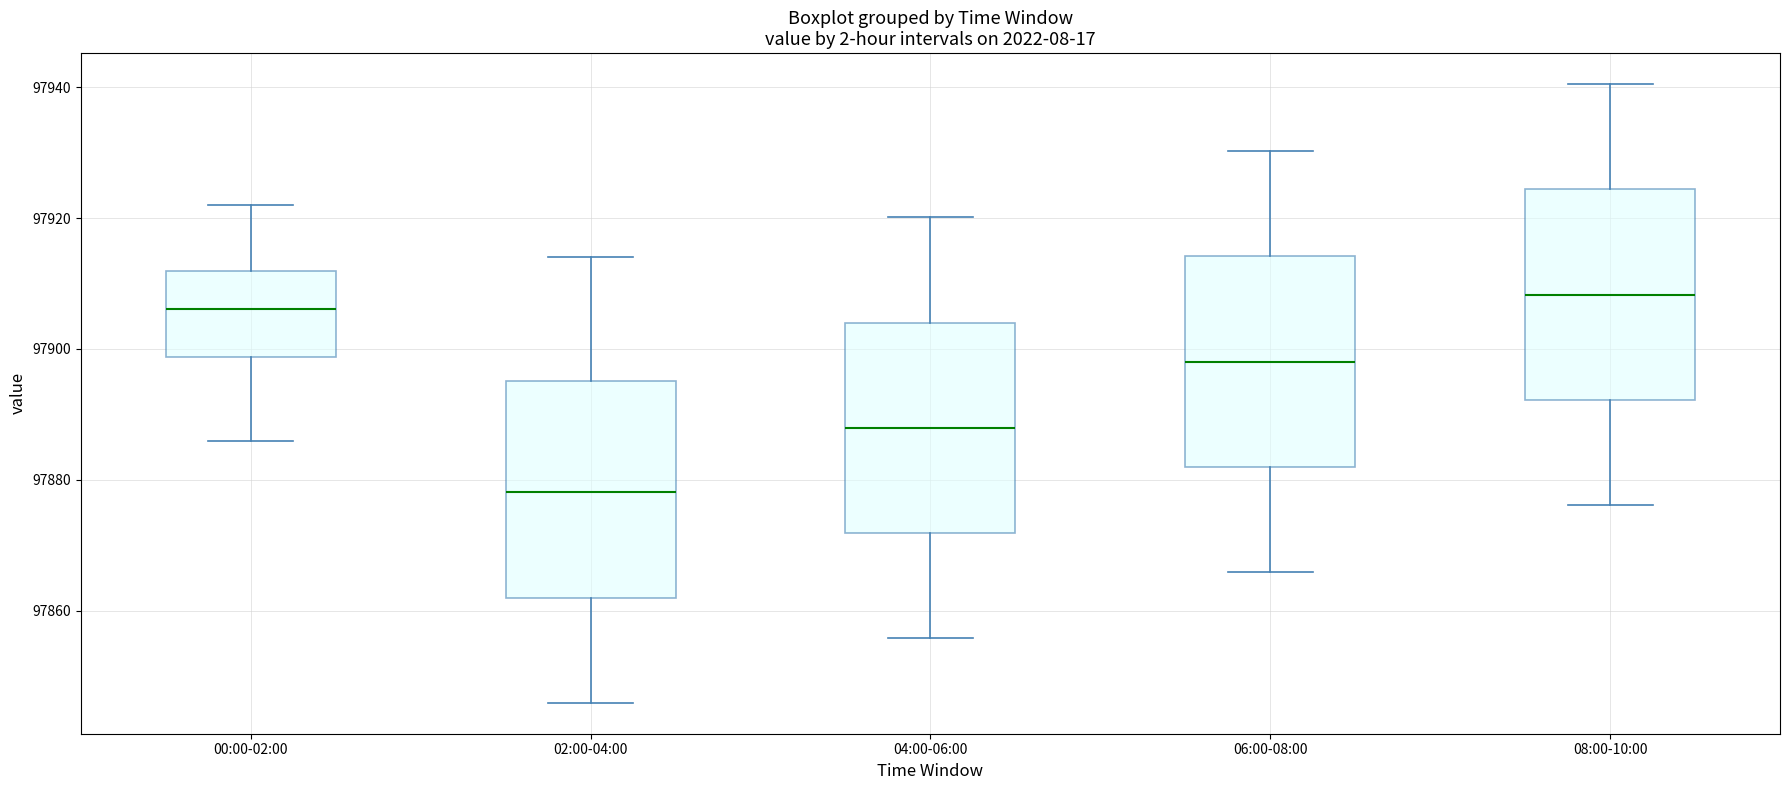

Which box's median line is the lowest?

02:00-04:00